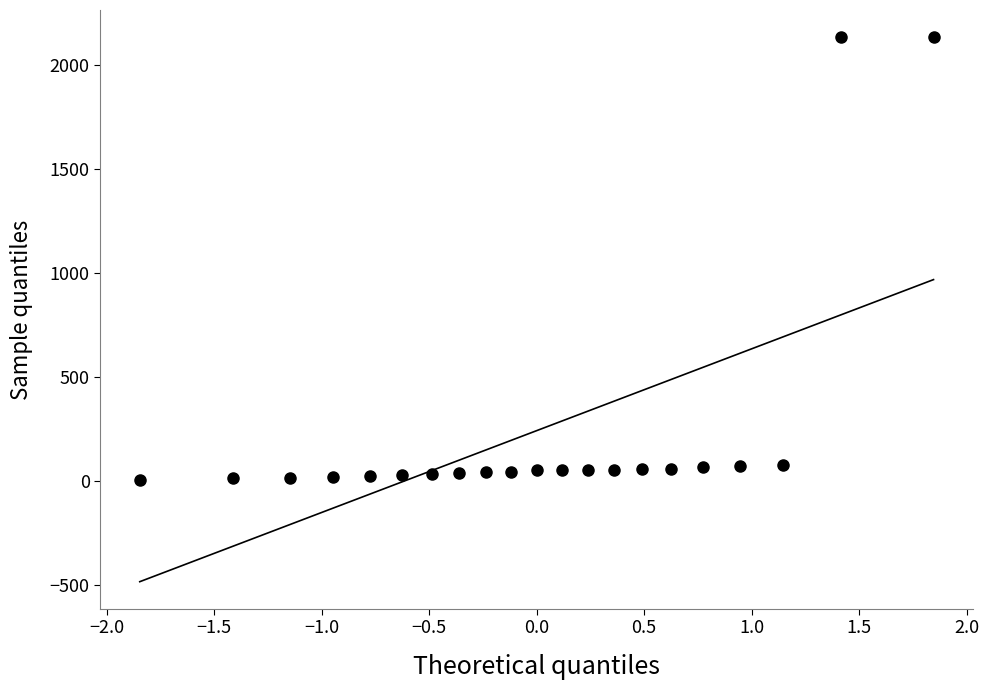

What is the range of Y values (max minus min)?

2130